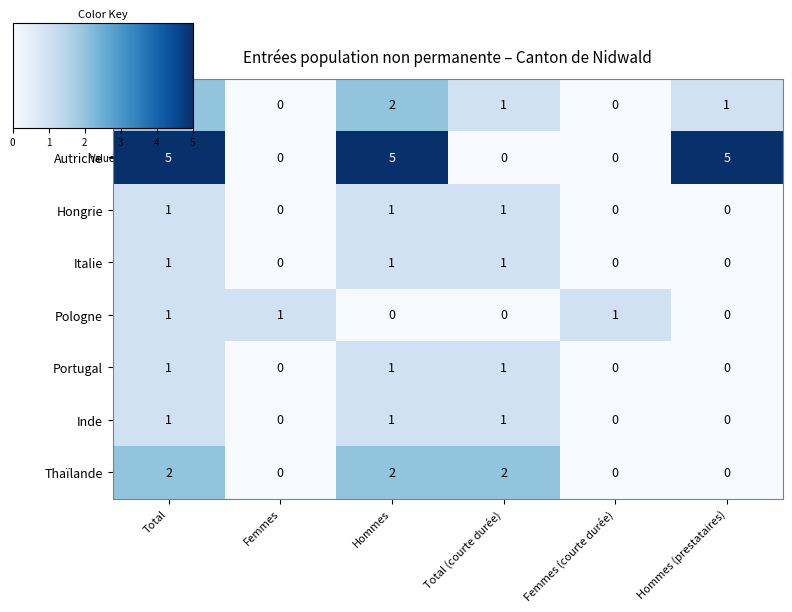

The Thaïlande series shows -1 at Femmes. True or false?

False